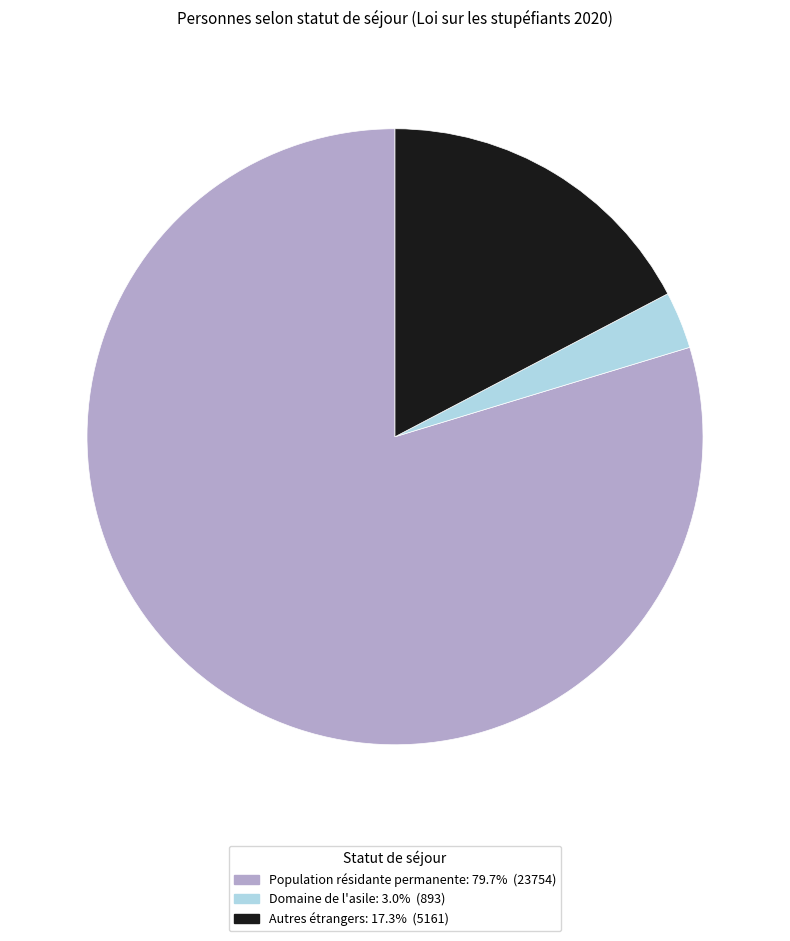

Does any single category account for the majority?

Yes